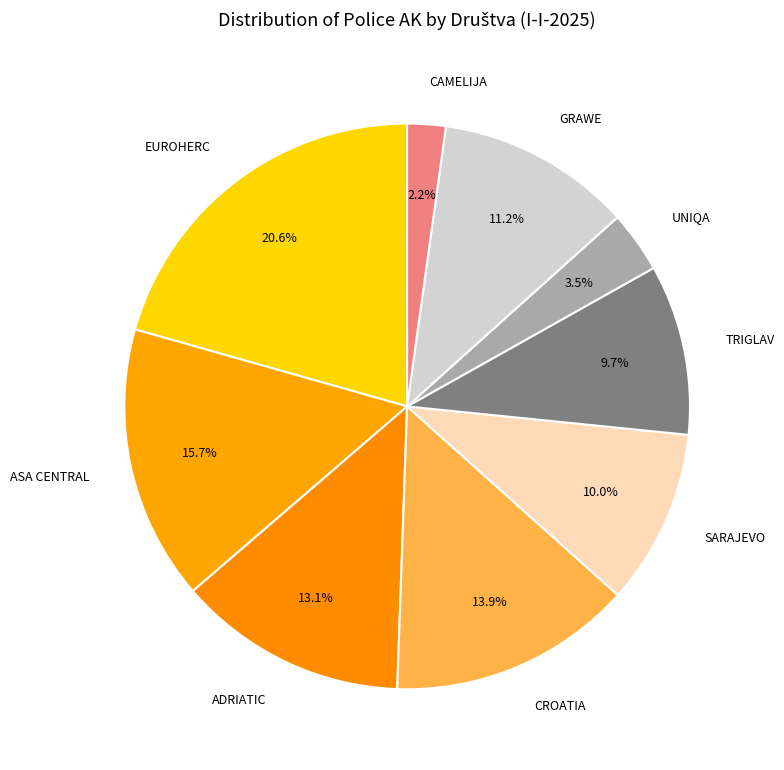

To the nearest percent, what percentage of the pie is CROATIA?

14%